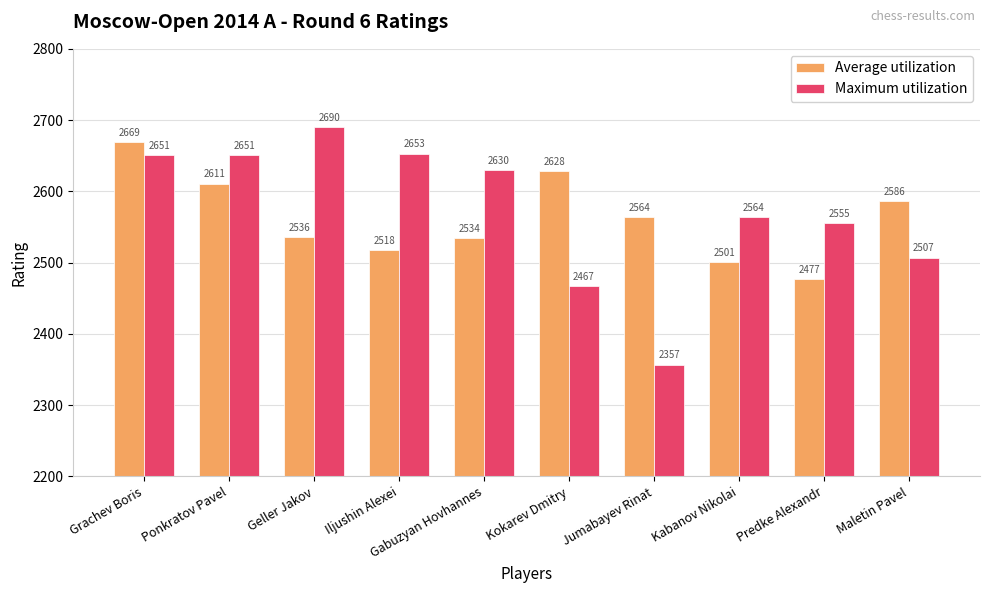

At which label does Average utilization reach its minimum?

Predke Alexandr